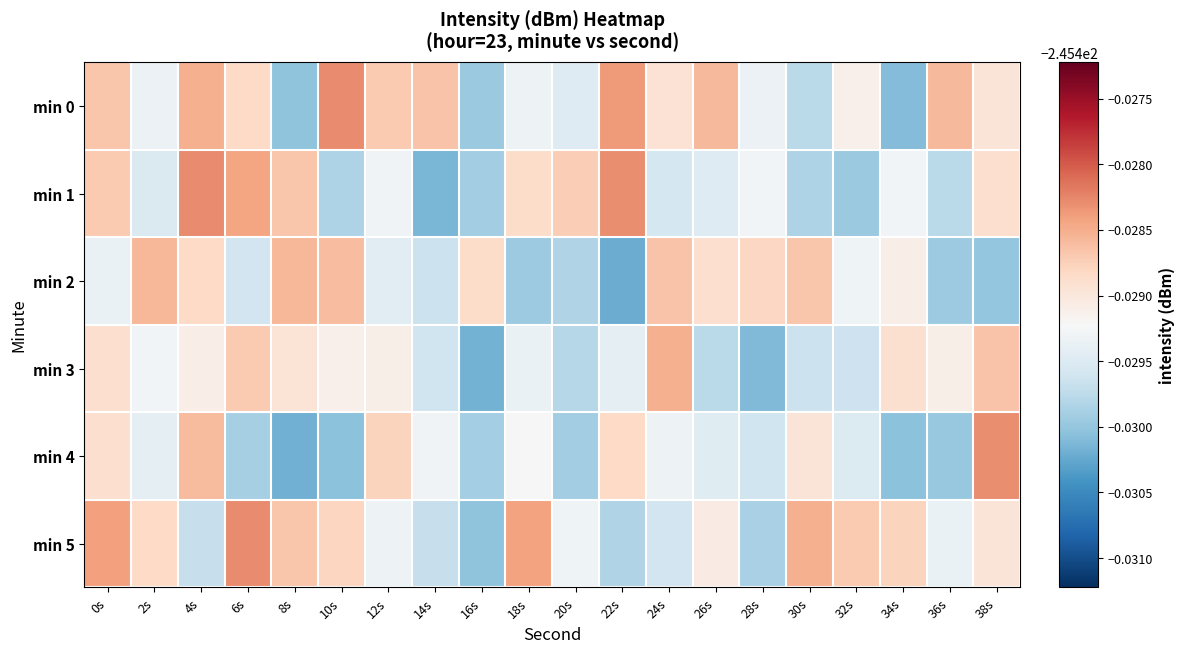

Reading right to left, extract all data points from this chart.

min 0: 38s=-245.4	36s=-245.4	34s=-245.4	32s=-245.4	30s=-245.4	28s=-245.4	26s=-245.4	24s=-245.4	22s=-245.4	20s=-245.4	18s=-245.4	16s=-245.4	14s=-245.4	12s=-245.4	10s=-245.4	8s=-245.4	6s=-245.4	4s=-245.4	2s=-245.4	0s=-245.4
min 1: 38s=-245.4	36s=-245.4	34s=-245.4	32s=-245.4	30s=-245.4	28s=-245.4	26s=-245.4	24s=-245.4	22s=-245.4	20s=-245.4	18s=-245.4	16s=-245.4	14s=-245.4	12s=-245.4	10s=-245.4	8s=-245.4	6s=-245.4	4s=-245.4	2s=-245.4	0s=-245.4
min 2: 38s=-245.4	36s=-245.4	34s=-245.4	32s=-245.4	30s=-245.4	28s=-245.4	26s=-245.4	24s=-245.4	22s=-245.4	20s=-245.4	18s=-245.4	16s=-245.4	14s=-245.4	12s=-245.4	10s=-245.4	8s=-245.4	6s=-245.4	4s=-245.4	2s=-245.4	0s=-245.4
min 3: 38s=-245.4	36s=-245.4	34s=-245.4	32s=-245.4	30s=-245.4	28s=-245.4	26s=-245.4	24s=-245.4	22s=-245.4	20s=-245.4	18s=-245.4	16s=-245.4	14s=-245.4	12s=-245.4	10s=-245.4	8s=-245.4	6s=-245.4	4s=-245.4	2s=-245.4	0s=-245.4
min 4: 38s=-245.4	36s=-245.4	34s=-245.4	32s=-245.4	30s=-245.4	28s=-245.4	26s=-245.4	24s=-245.4	22s=-245.4	20s=-245.4	18s=-245.4	16s=-245.4	14s=-245.4	12s=-245.4	10s=-245.4	8s=-245.4	6s=-245.4	4s=-245.4	2s=-245.4	0s=-245.4
min 5: 38s=-245.4	36s=-245.4	34s=-245.4	32s=-245.4	30s=-245.4	28s=-245.4	26s=-245.4	24s=-245.4	22s=-245.4	20s=-245.4	18s=-245.4	16s=-245.4	14s=-245.4	12s=-245.4	10s=-245.4	8s=-245.4	6s=-245.4	4s=-245.4	2s=-245.4	0s=-245.4